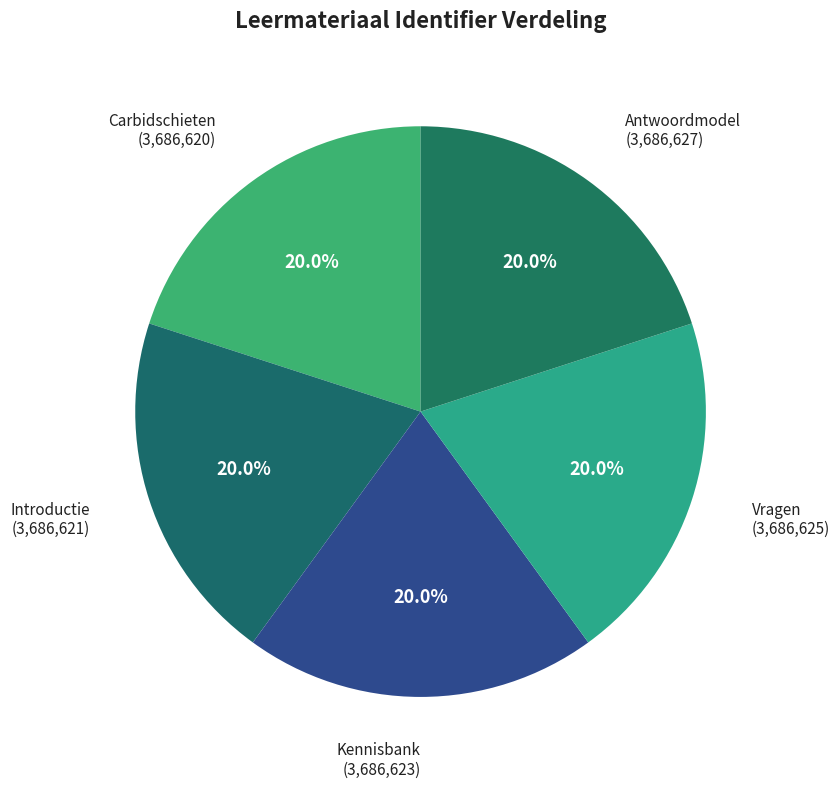

What percentage is NOT represented by Introductie?

80.0%